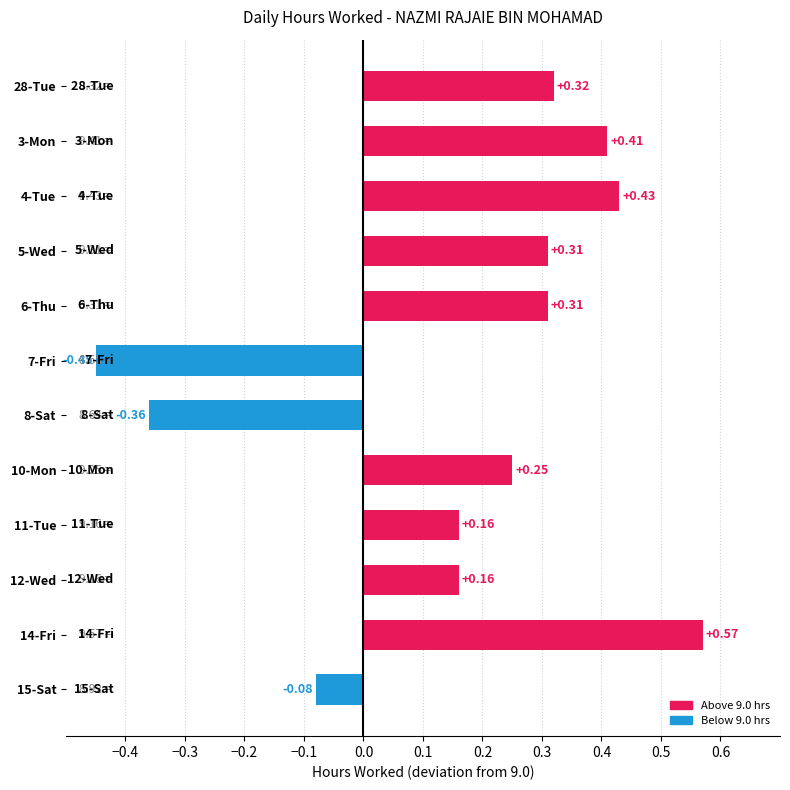

Does the chart contain stacked bars?

No